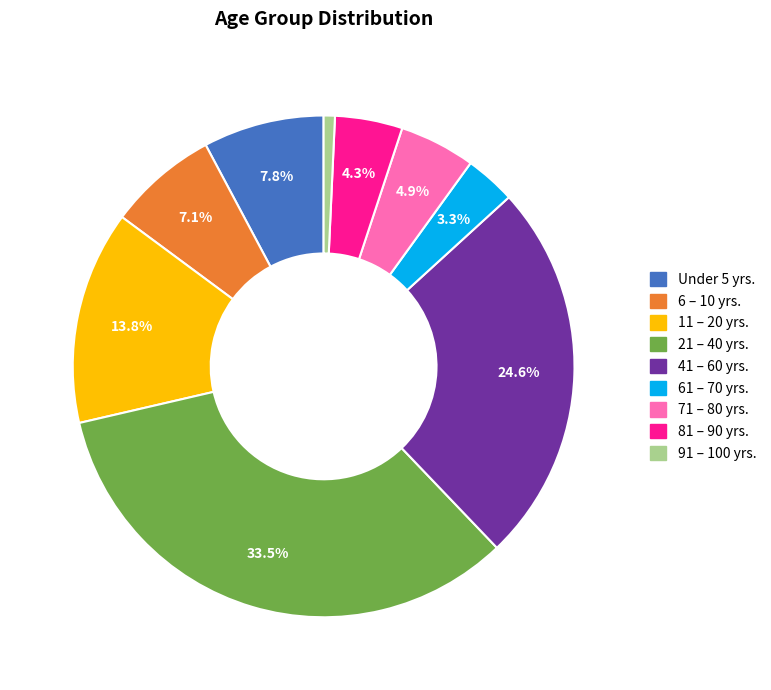

Which slice is the smallest?

91 – 100 yrs.